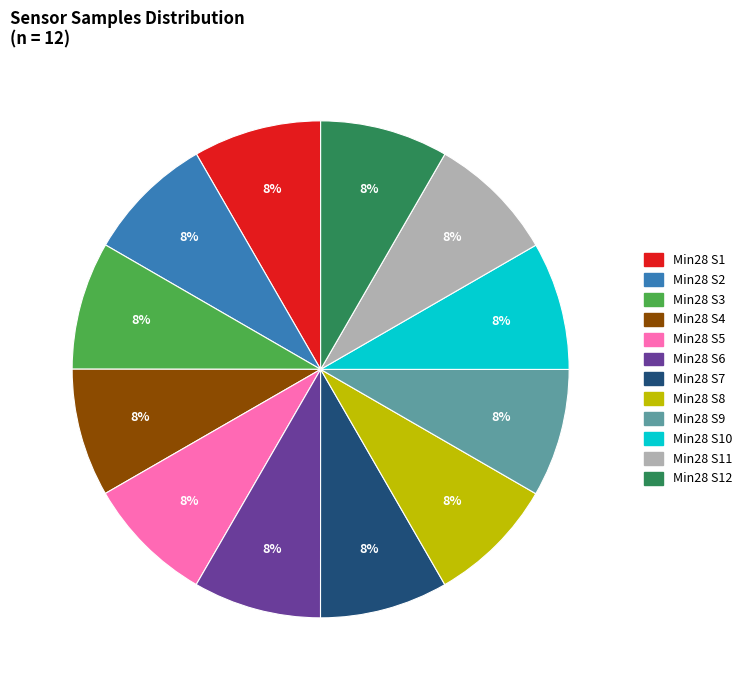

Is there any slice that represents more than half of the pie?

No